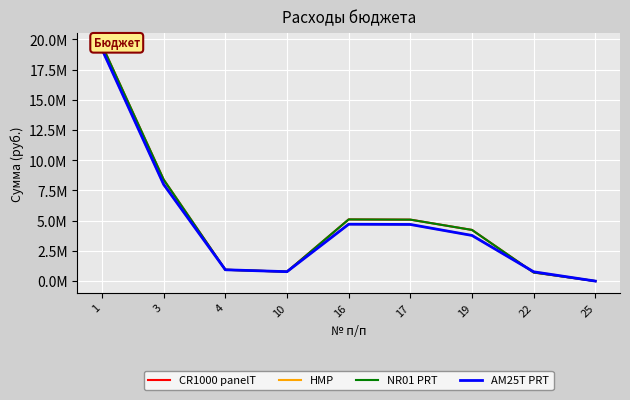

Does the chart display data point markers on the line(s)?

No